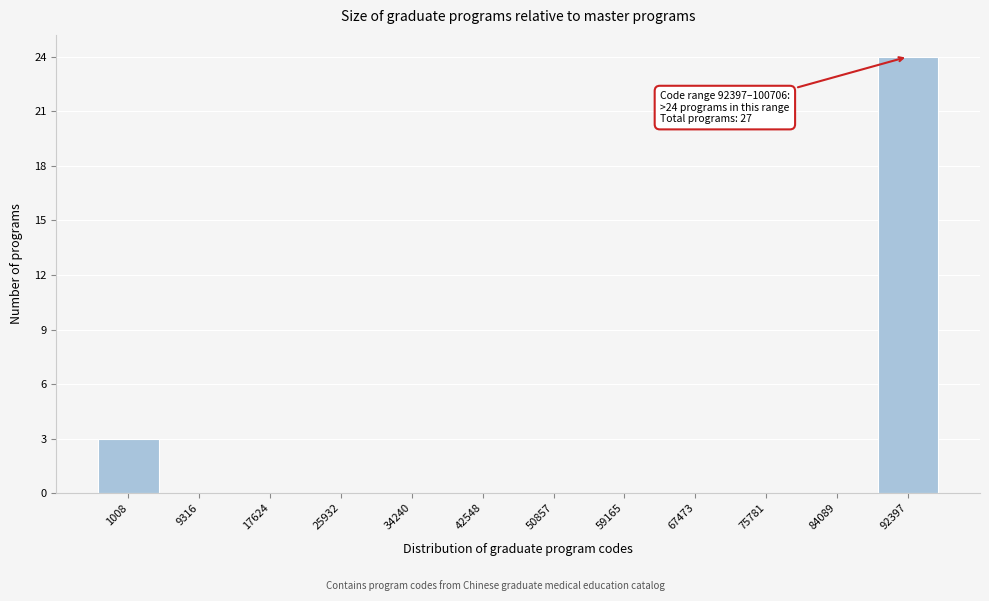

Reading left to right, extract all data points from this chart.

1008=3	9316=0	17624=0	25932=0	34240=0	42548=0	50857=0	59165=0	67473=0	75781=0	84089=0	92397=24